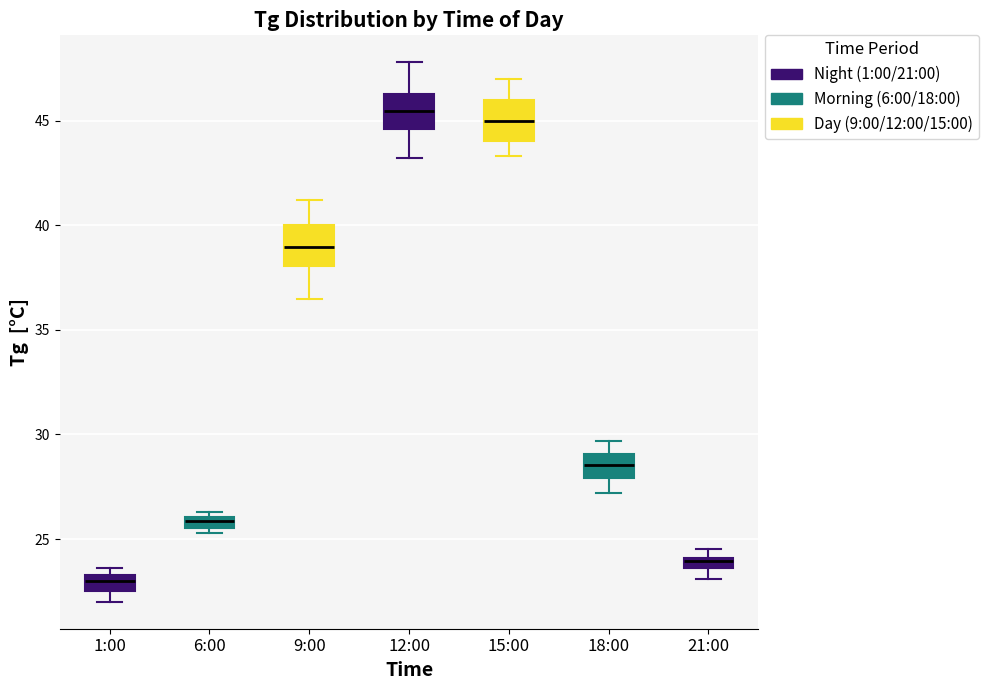

Where is the lower edge of the box for 21:00 on the y-axis? The values are not printed on the chart, so give them approximately, as read against the axis.

23.5